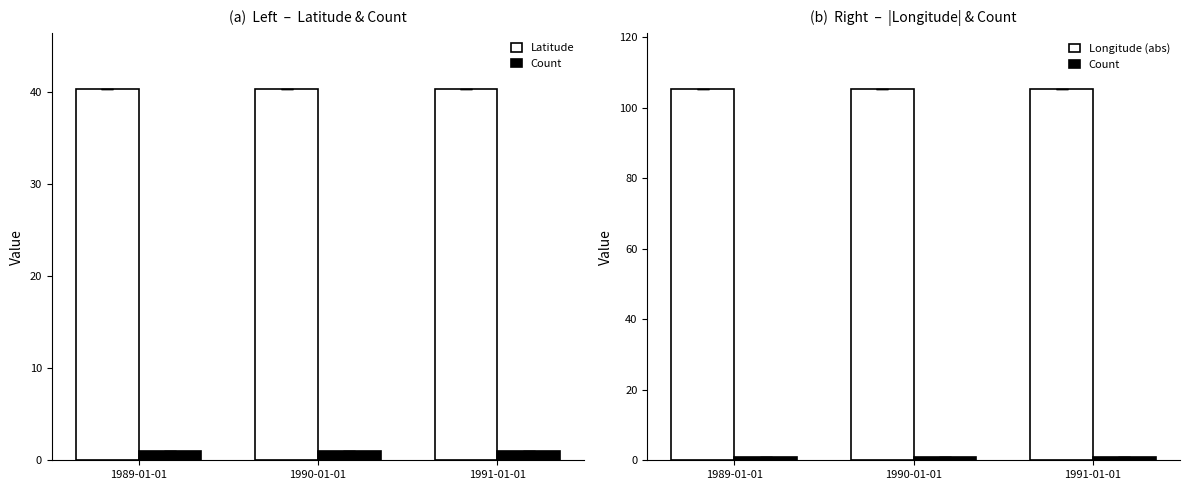

At 1989-01-01, list the series in order from largest to smallest.

Longitude (abs), Latitude, Count